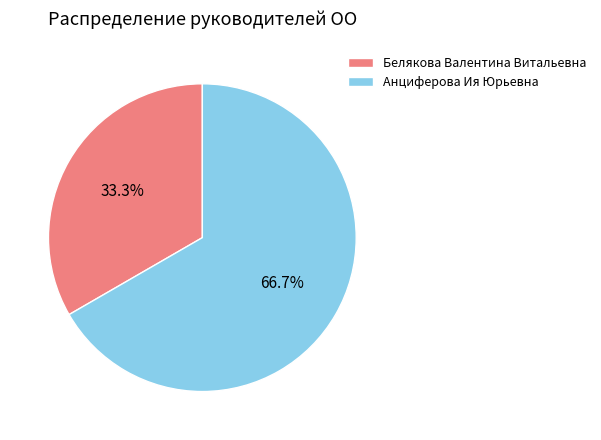

Between Анциферова Ия Юрьевна and Белякова Валентина Витальевна, which is larger?

Анциферова Ия Юрьевна